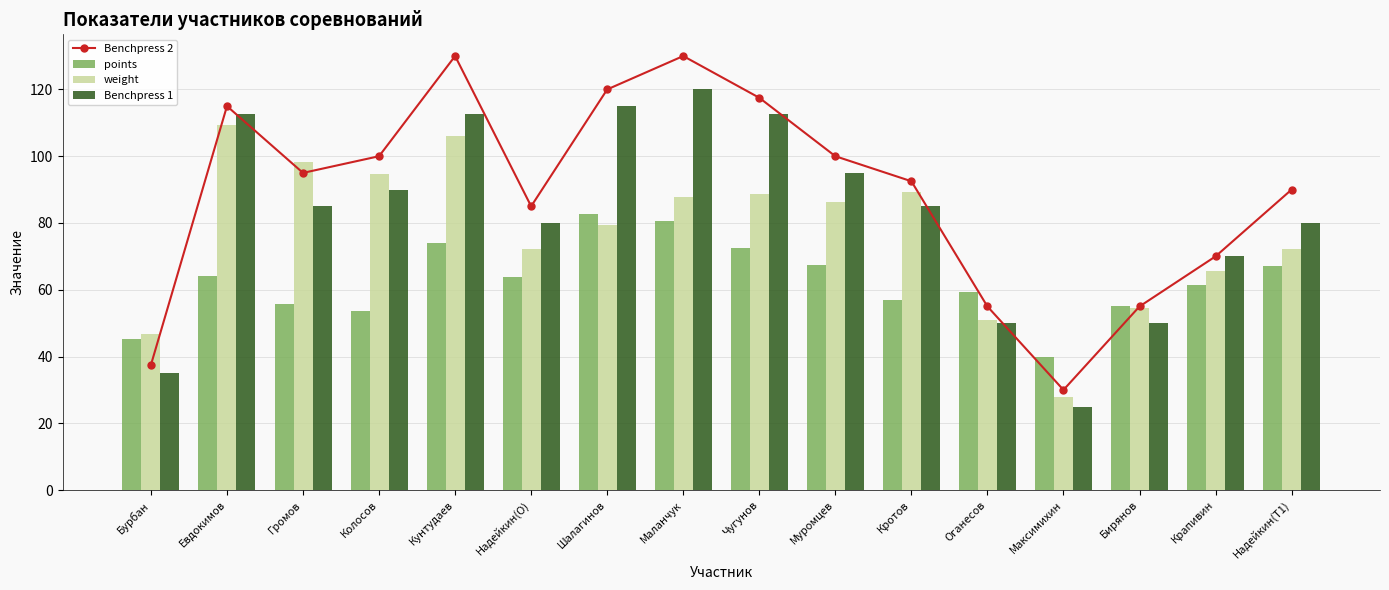

What is the sum of the weight values at Чугунов and Бурбан?

135.3